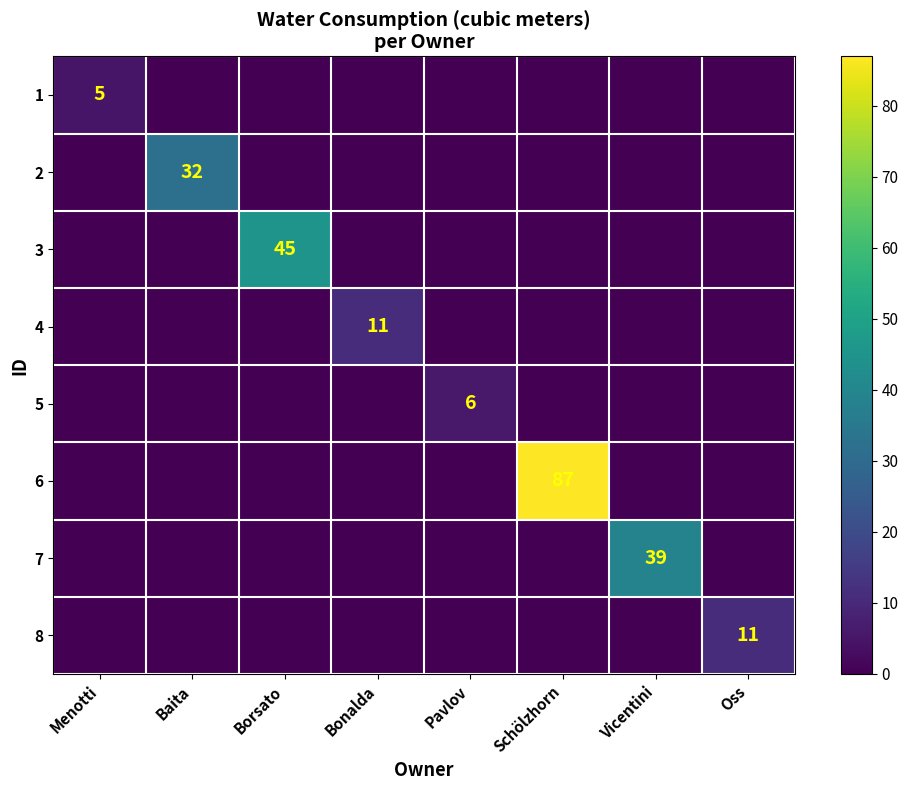

The value of 3 at Borsato is 76. True or false?

False